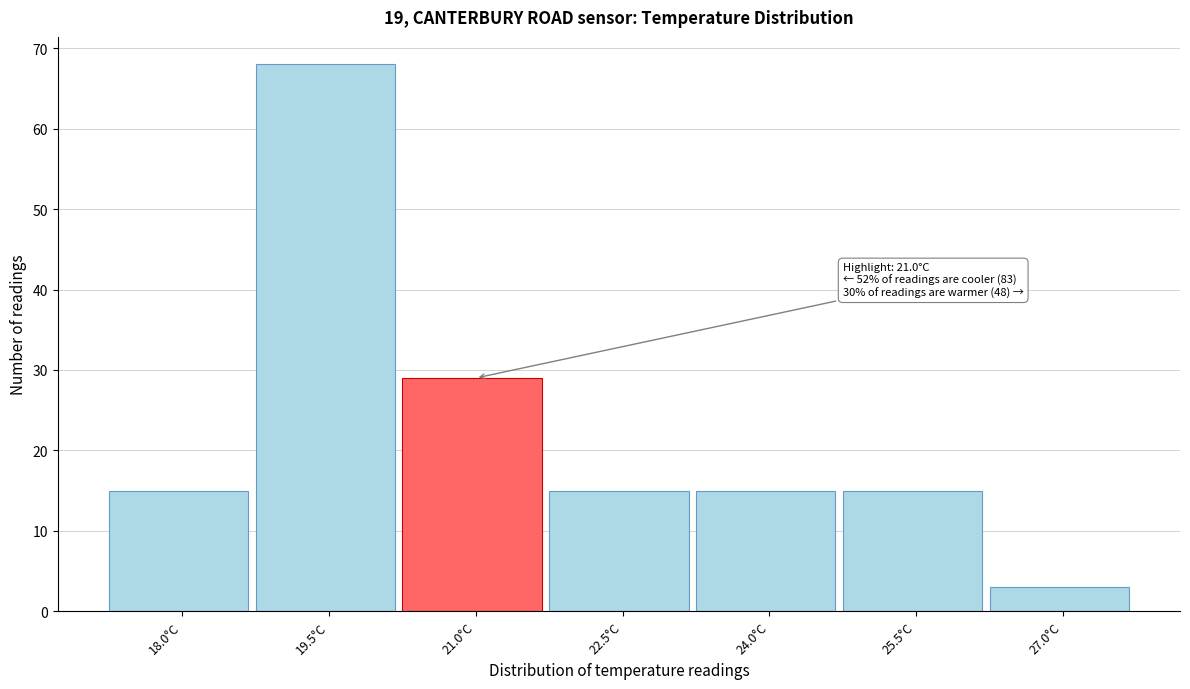

Reading left to right, extract all data points from this chart.

15	68	29	15	15	15	3